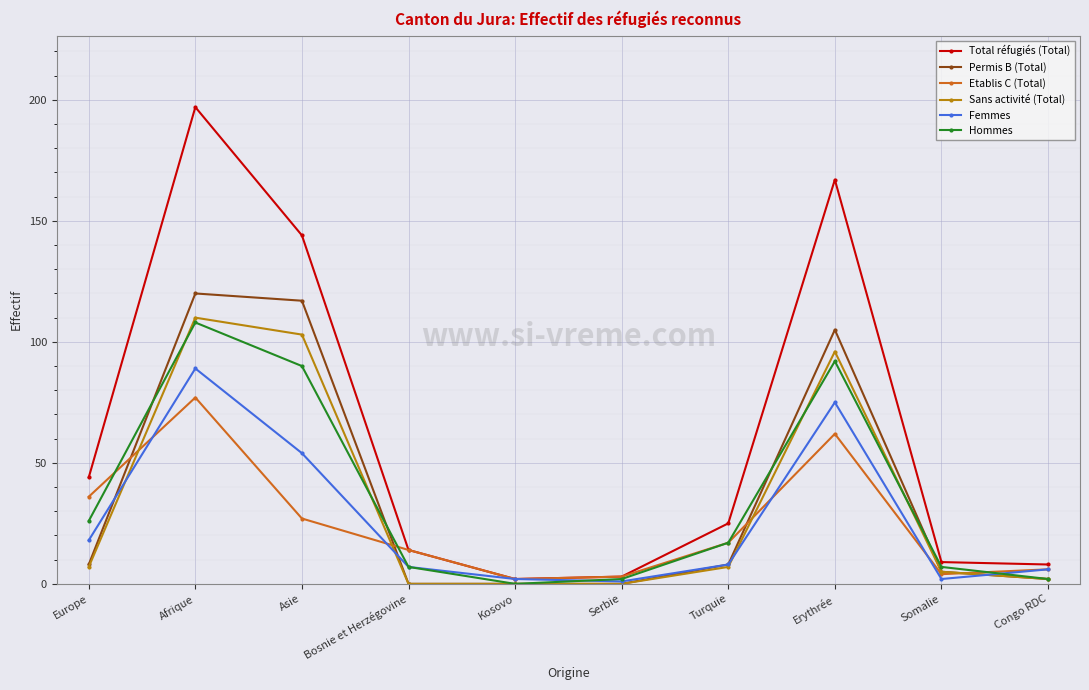

What is the average value of the Total réfugiés (Total) series?

61